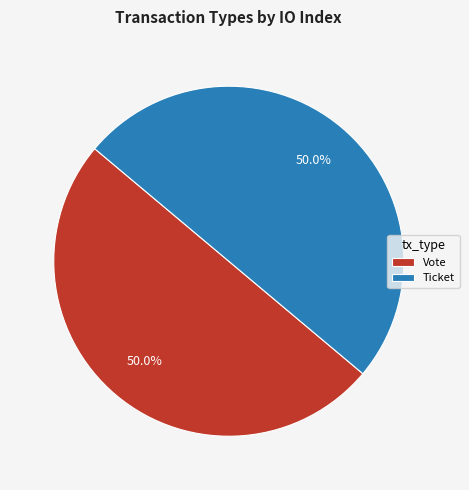

Is the sum of Vote and Ticket greater than half?

Yes